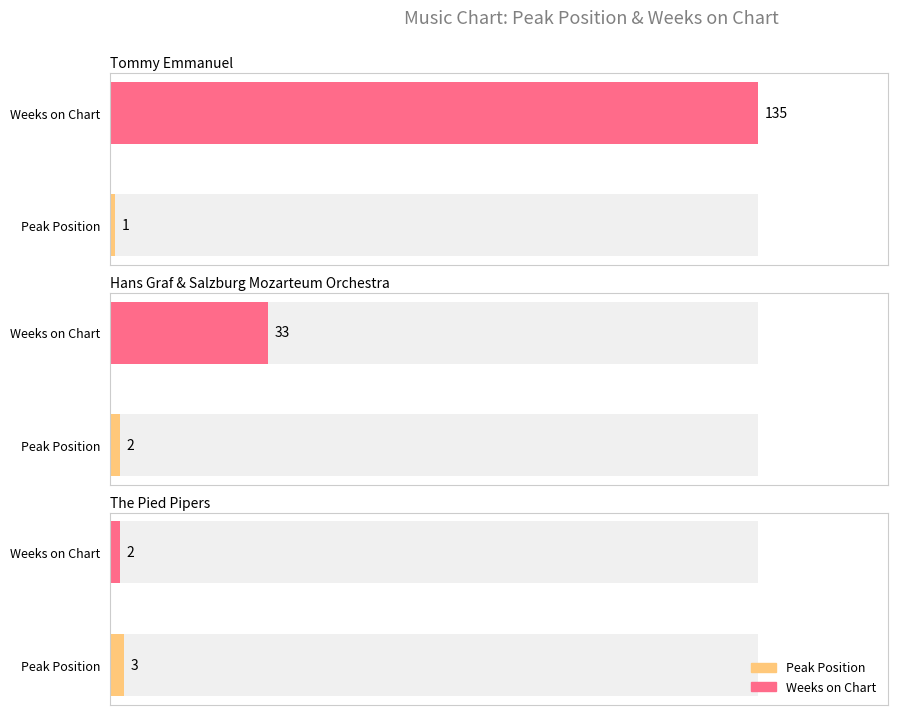

What is the minimum value shown in the chart?

1